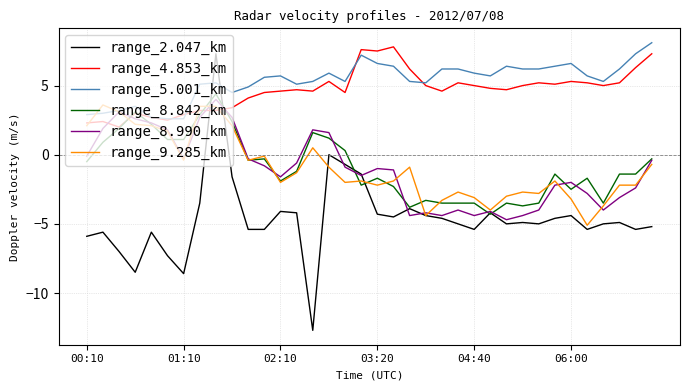

Which series has the widest spread of values?

range_2.047_km